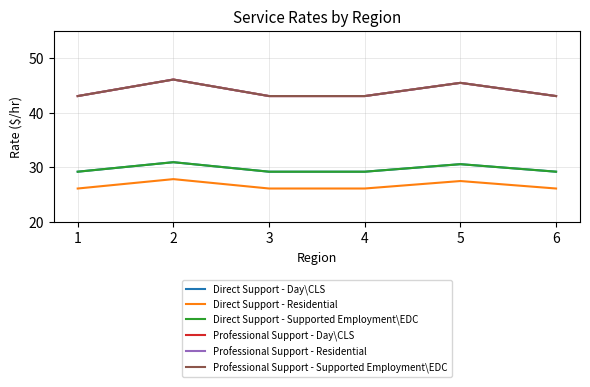

What is the difference between the highest and lowest values at 4?

16.9